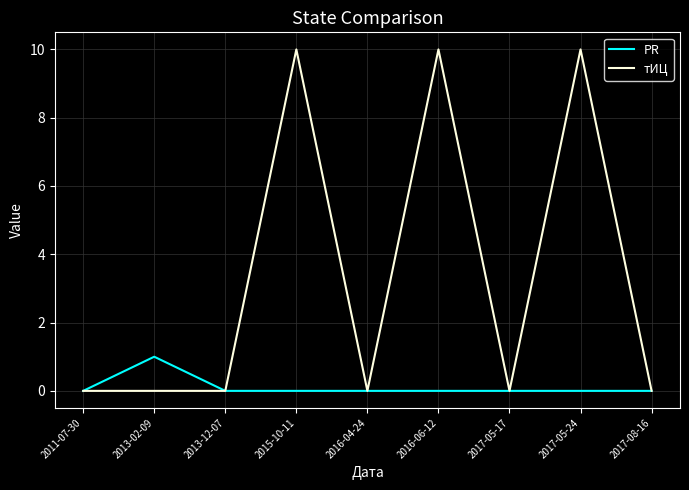

What is the total value across all series at 2015-10-11?

10